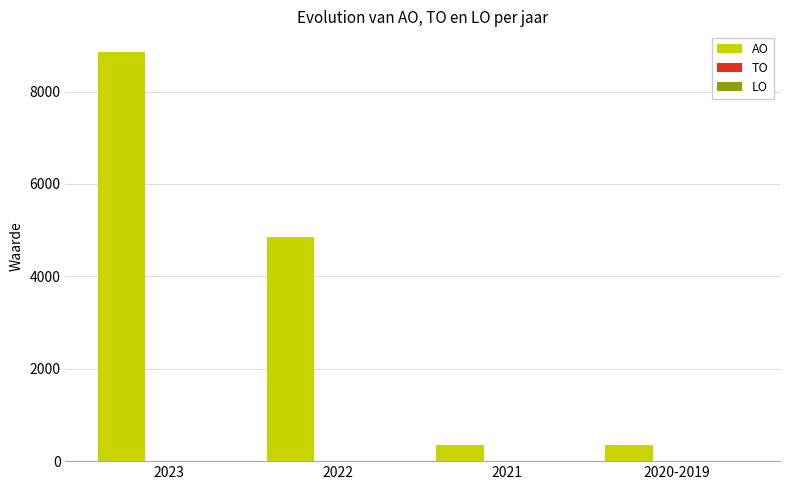

What is the average value?

3600